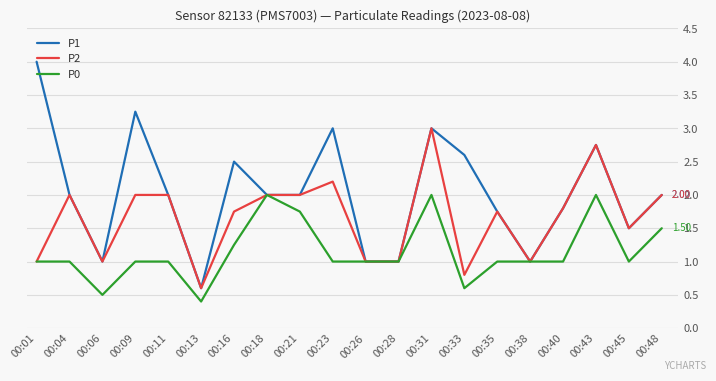

What are all the series names shown in the legend?

P1, P2, P0